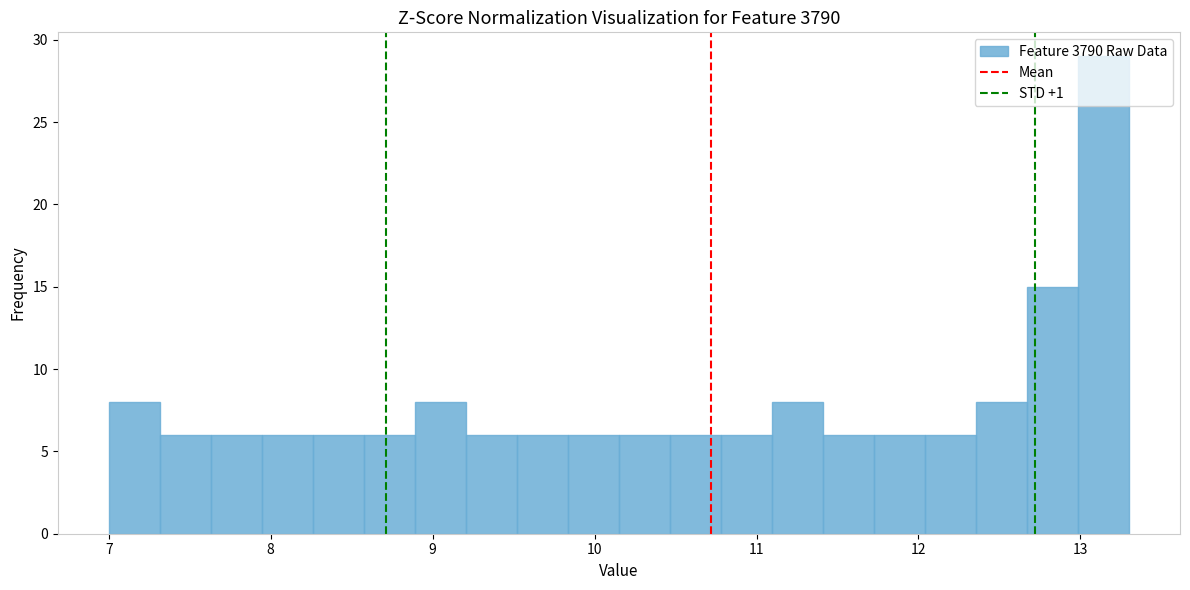

Around what value on the x-axis is the tallest bar? Give the approximate position of its centre, as read against the axis.

13.1